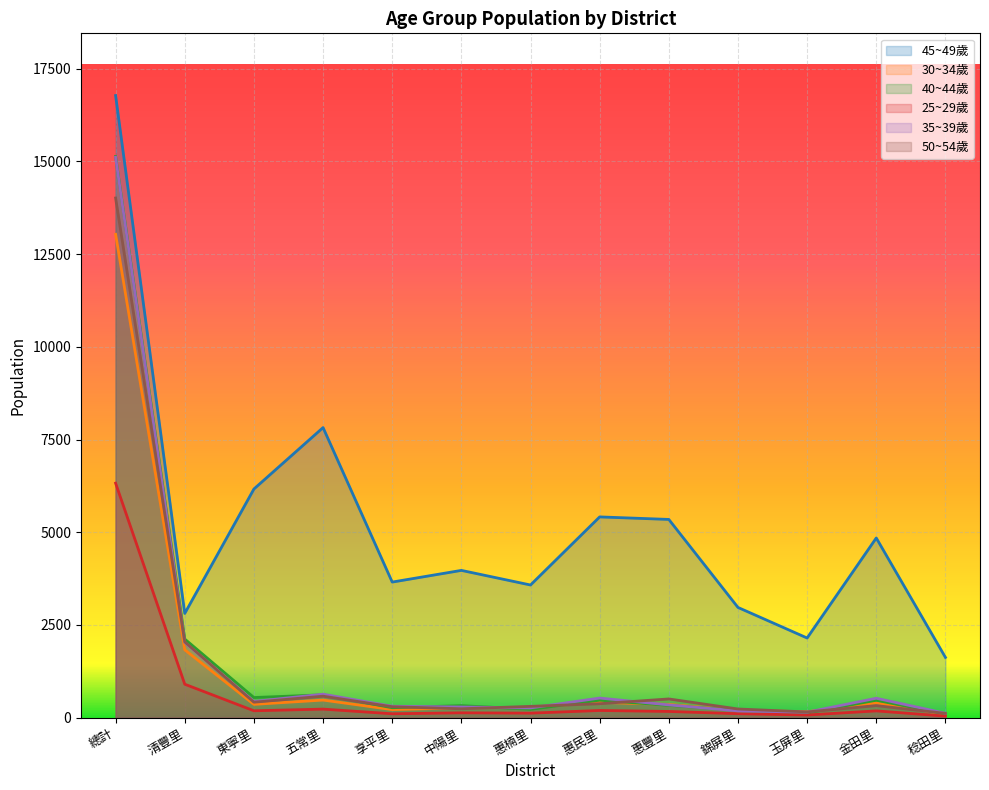

True or false: 35~39歲 and 30~34歲 cross at least once.

True